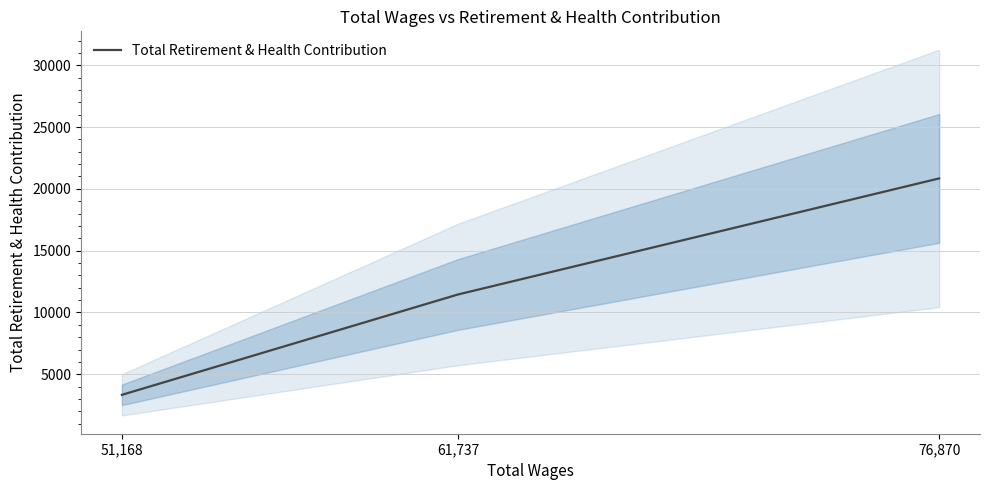

Rank the categories by value from lowest to highest.

51,168, 61,737, 76,870